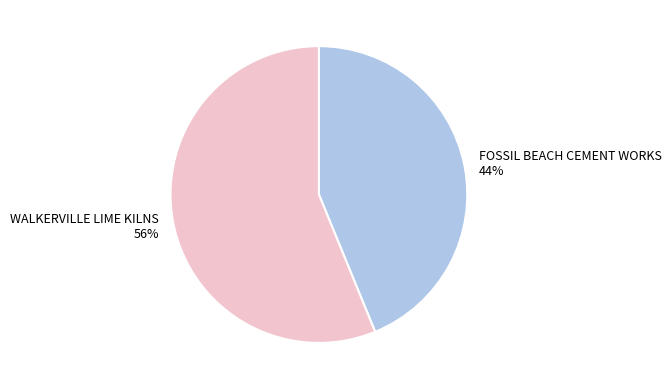

Between FOSSIL BEACH CEMENT WORKS and WALKERVILLE LIME KILNS, which is larger?

WALKERVILLE LIME KILNS